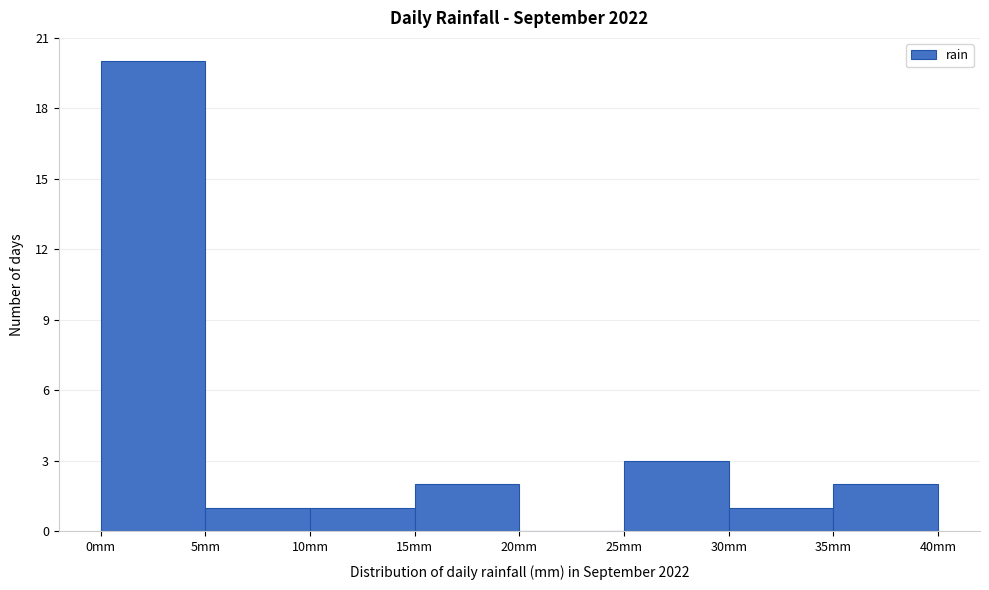

Reading left to right, transcribe this chart: for each bar, give the range it covers on the x-axis and its height. The values are not printed on the chart, so give them approximately, as read against the axis.

0 to 5: 20
5 to 10: 1
10 to 15: 1
15 to 20: 2
20 to 25: 0
25 to 30: 3
30 to 35: 1
35 to 40: 2